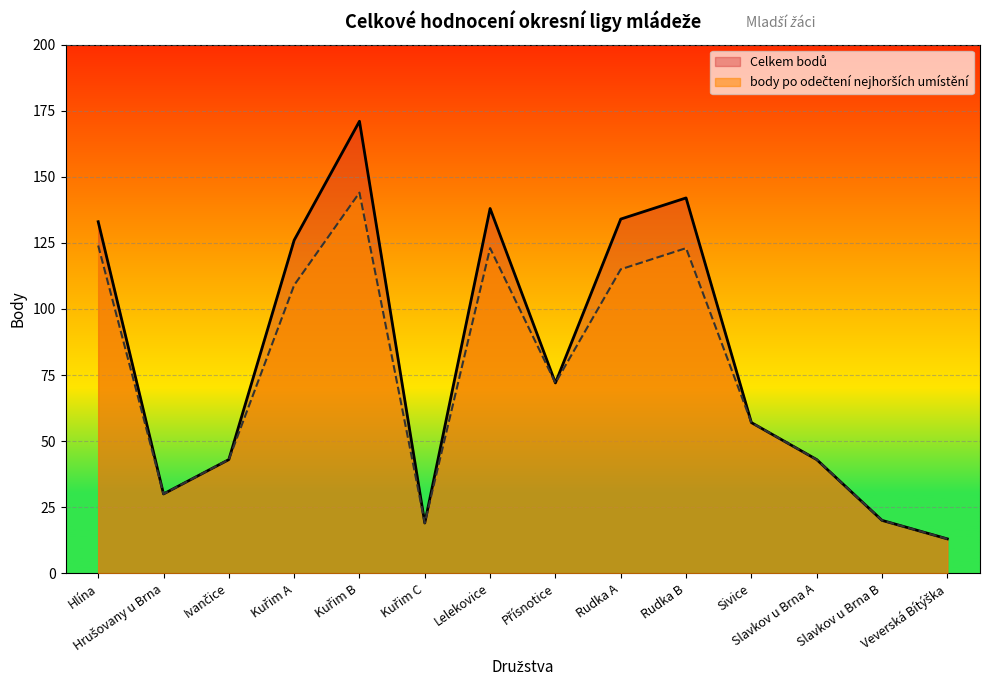

List the series in order of their overall mean, highest first.

Celkem bodů, body po odečtení nejhorších umístění